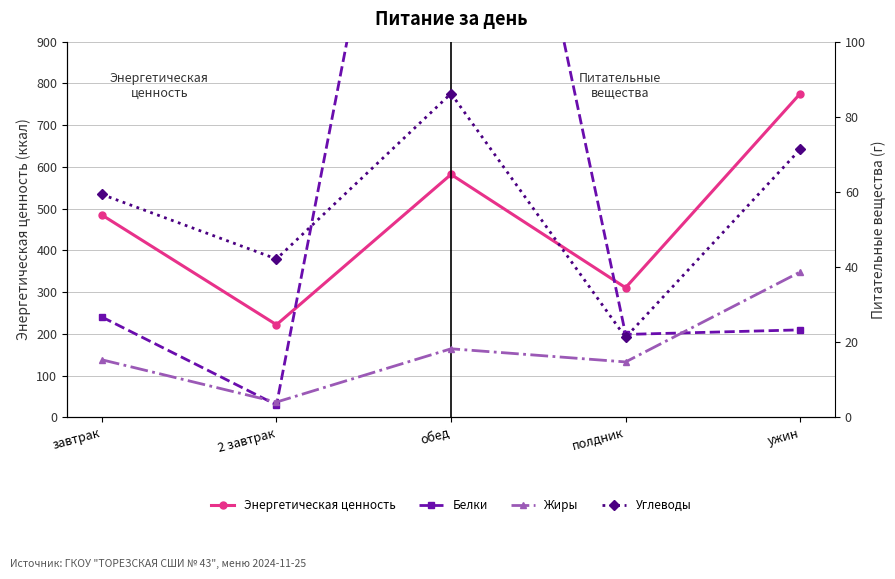

At how many categories does at least one series exceed 661?

1